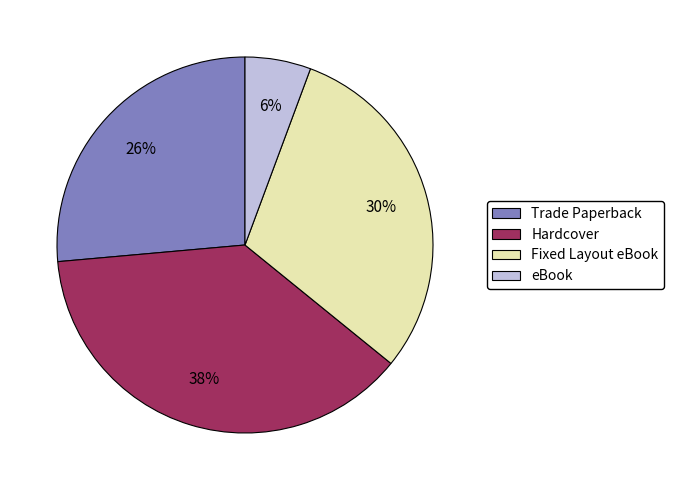

Does any single category account for the majority?

No